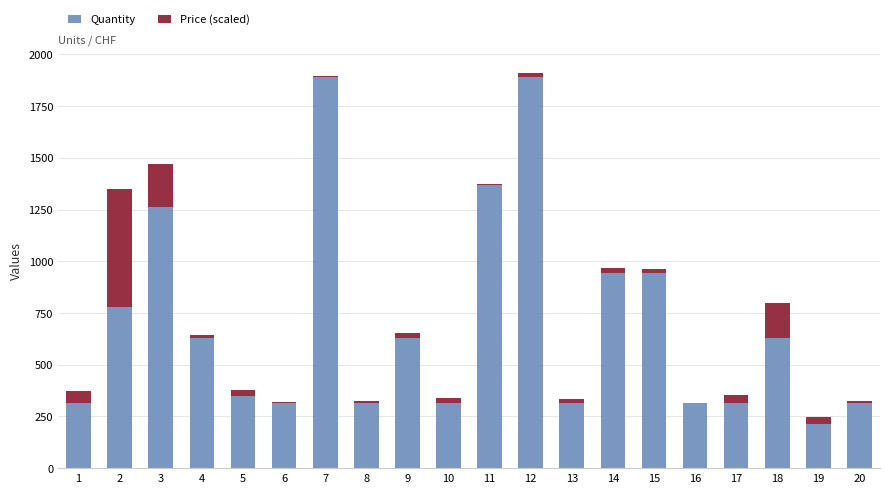

Are the bars horizontal?

No